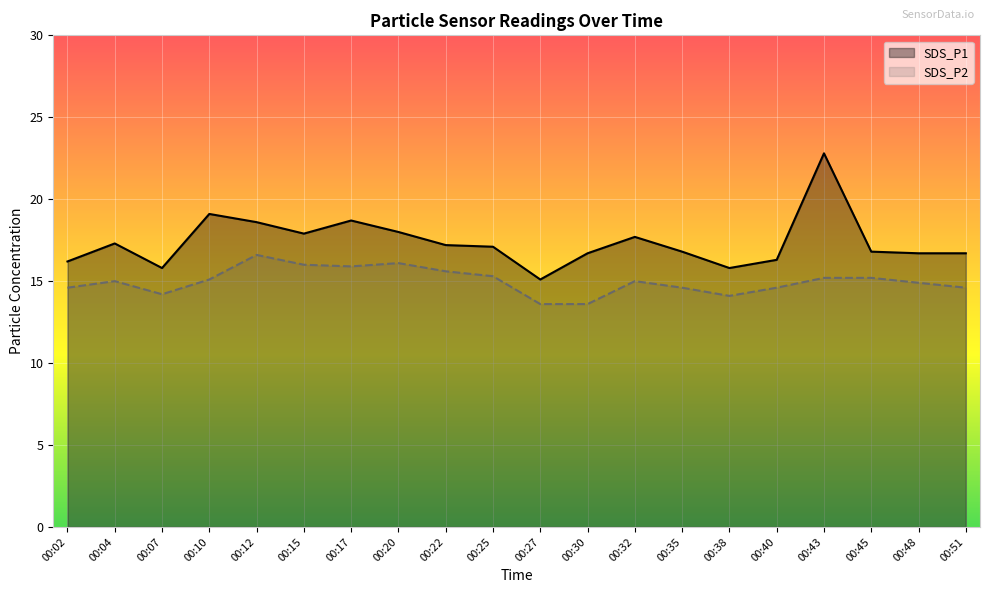

How many lines are shown in the chart?

2